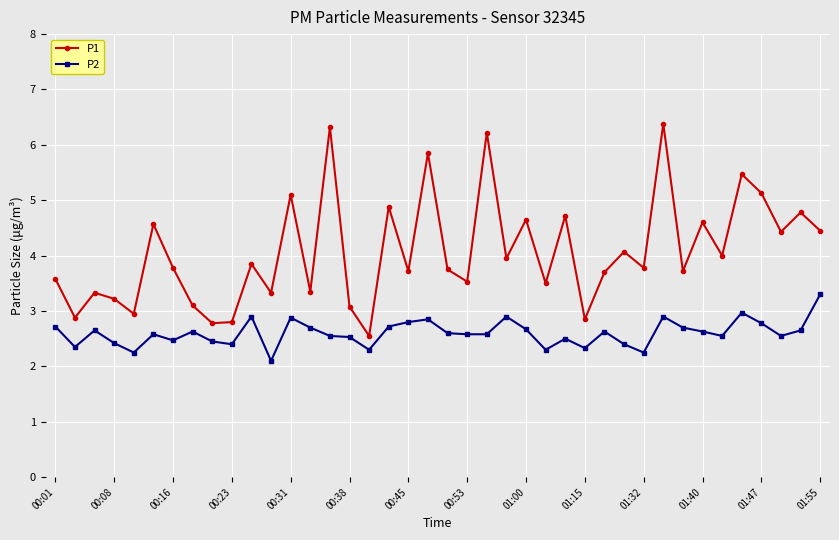

At how many categories does at least one series exceed 6?

3